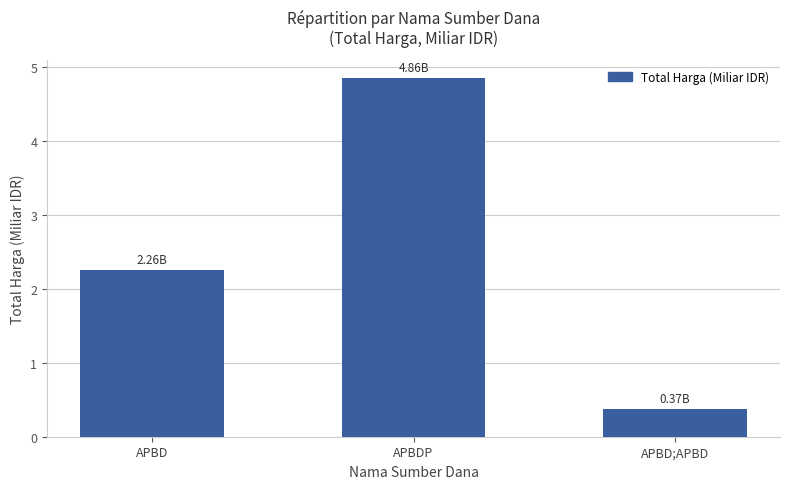

How many data points does each series have?

3